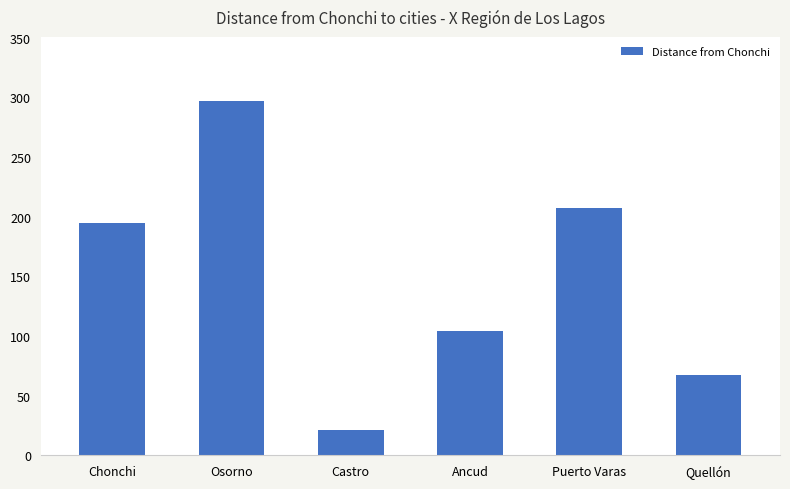

The value at Ancud is 164. True or false?

False